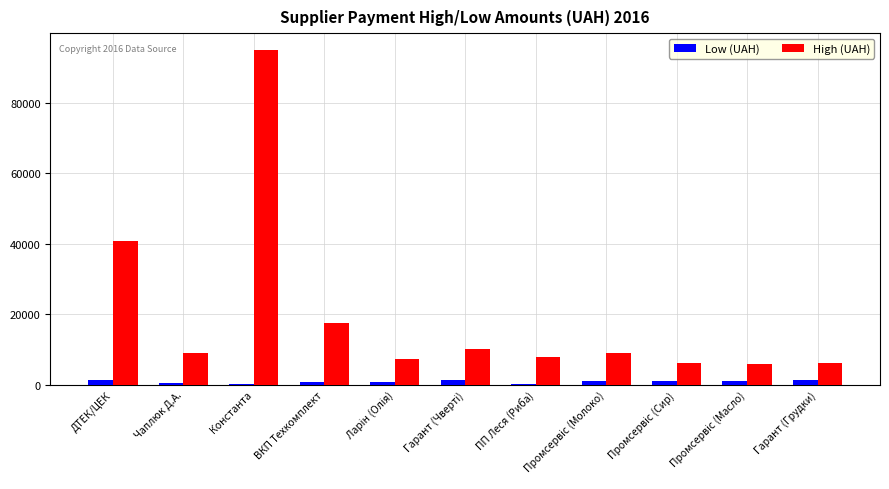

What is the maximum value for High (UAH)?

94929.9